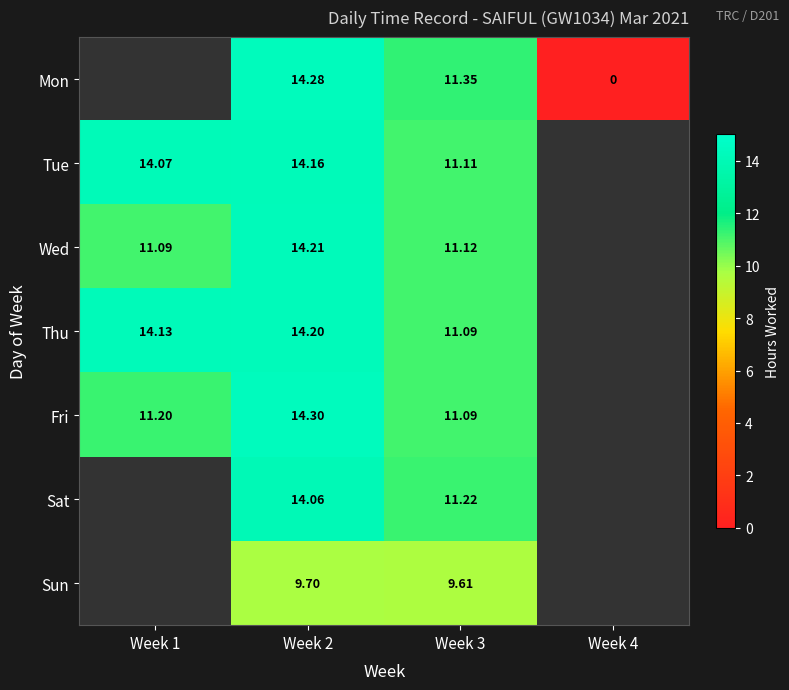

The Fri series shows 18.4 at Week 1. True or false?

False